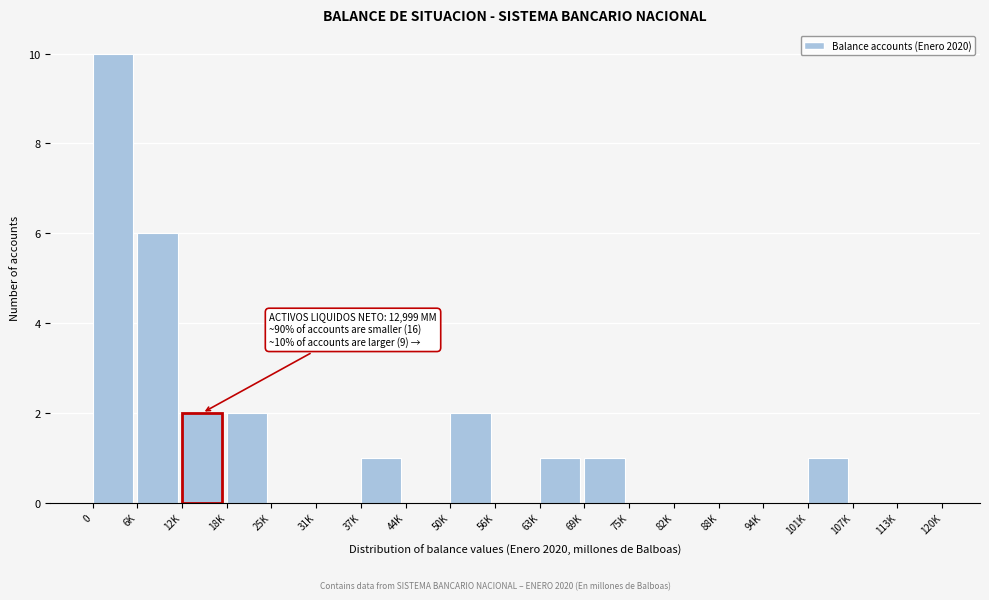

Reading left to right, extract all data points from this chart.

0=10	6K=6	12K=2	18K=2	25K=0	31K=0	37K=1	44K=0	50K=2	56K=0	63K=1	69K=1	75K=0	82K=0	88K=0	94K=0	101K=1	107K=0	113K=0